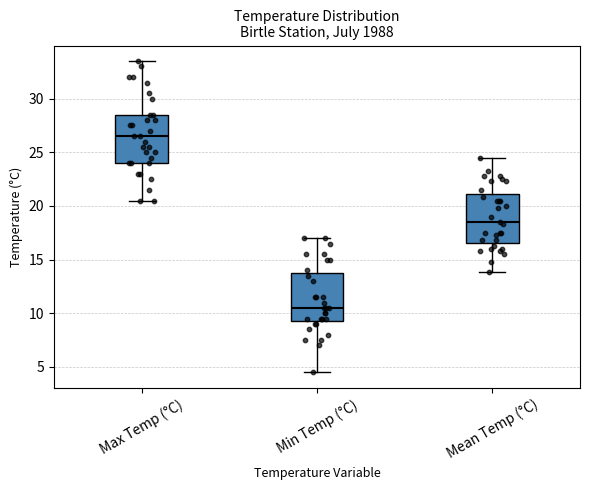

Which box's median line is the lowest?

Min Temp (°C)